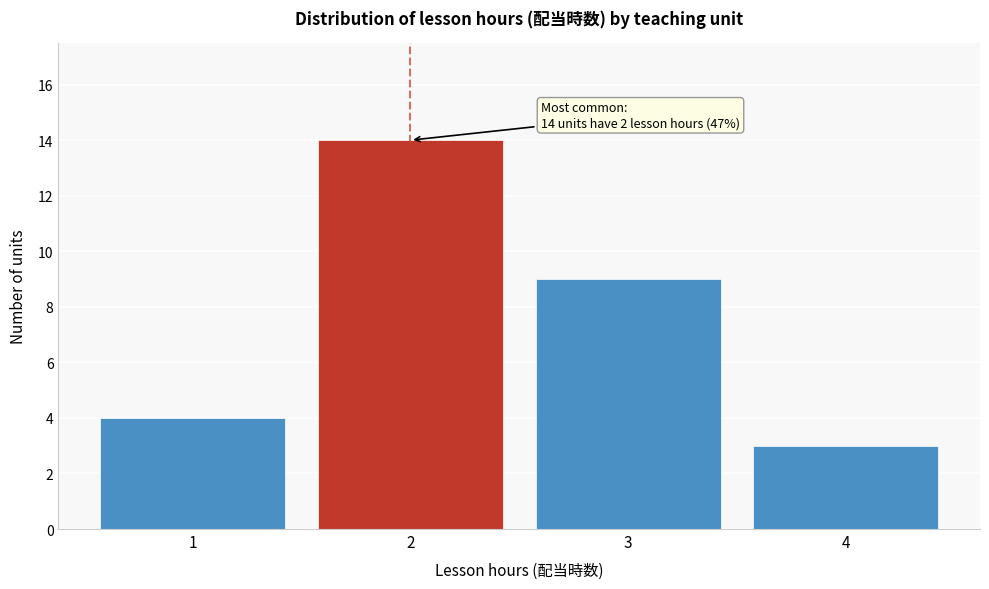

Reading left to right, extract all data points from this chart.

4	14	9	3